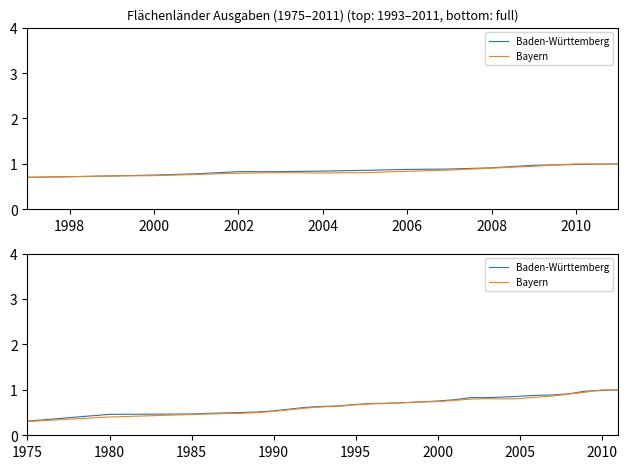

How many intersections are there between Baden-Württemberg and Bayern?

2